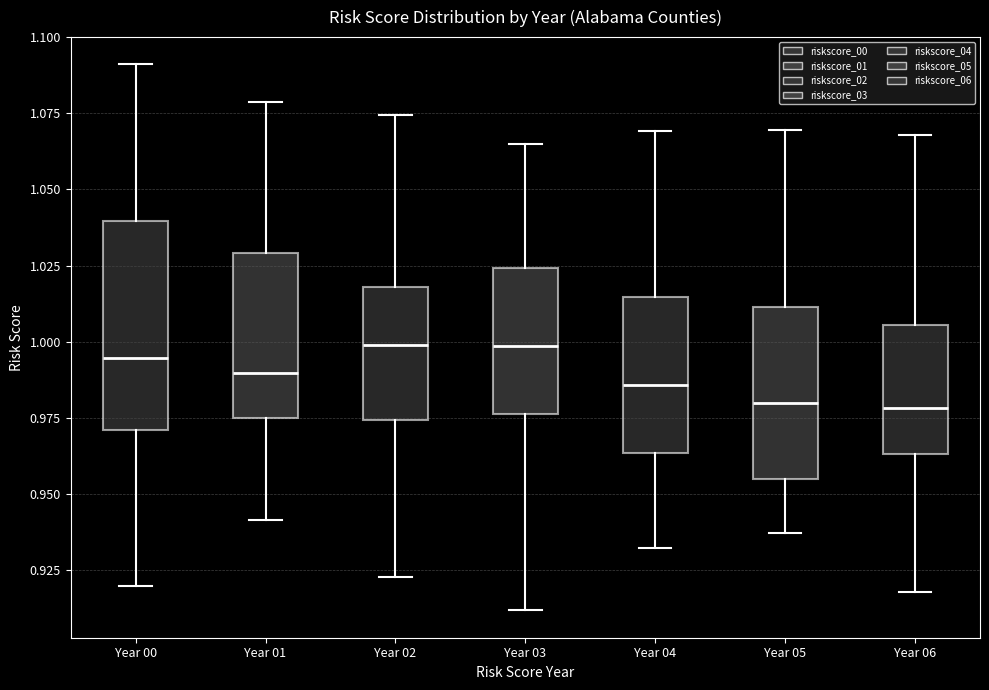

Reading left to right, read every box against the y-axis: the position of its median line, the range the box covers, and the ends of its whiskers. The values are not printed on the chart, so give them approximately, as read against the axis.

Year 00: median 0.995, box 0.970 to 1.040, whiskers 0.920 to 1.090
Year 01: median 0.990, box 0.975 to 1.030, whiskers 0.940 to 1.080
Year 02: median 1.000, box 0.975 to 1.020, whiskers 0.925 to 1.075
Year 03: median 1.000, box 0.975 to 1.025, whiskers 0.910 to 1.065
Year 04: median 0.985, box 0.965 to 1.015, whiskers 0.930 to 1.070
Year 05: median 0.980, box 0.955 to 1.010, whiskers 0.935 to 1.070
Year 06: median 0.980, box 0.965 to 1.005, whiskers 0.920 to 1.070